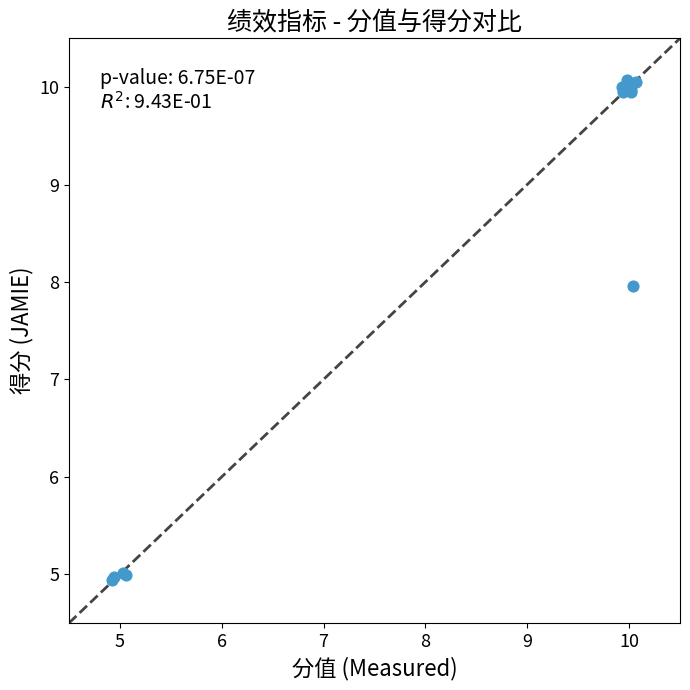

What Y value in the scatter plot is closest to 7?

8.0